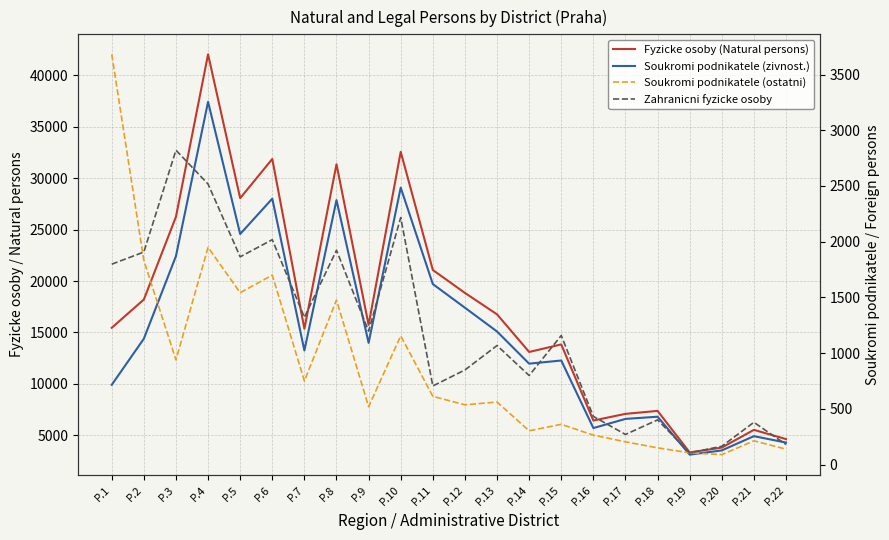

The Fyzicke osoby (Natural persons) series shows 15358 at P.7. True or false?

True